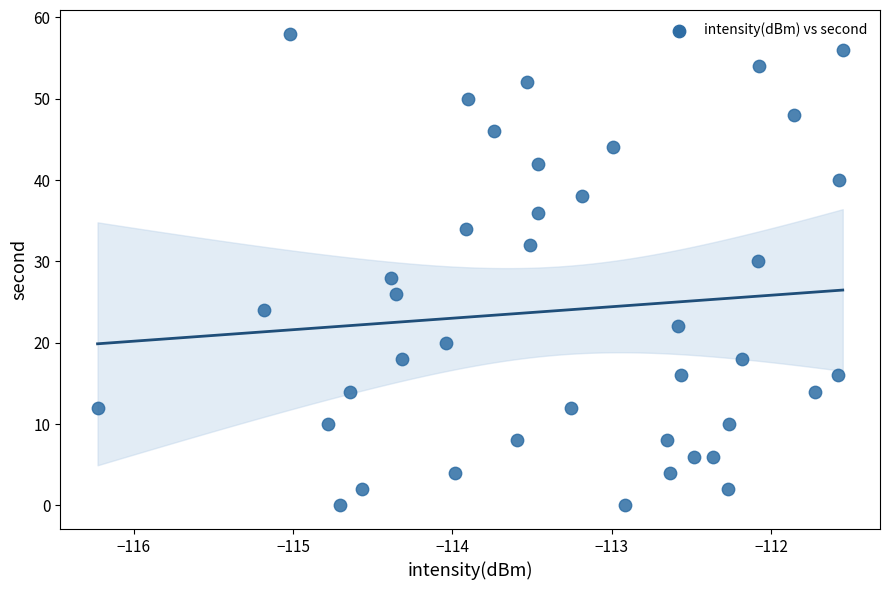

What is the range of Y values (max minus min)?

58